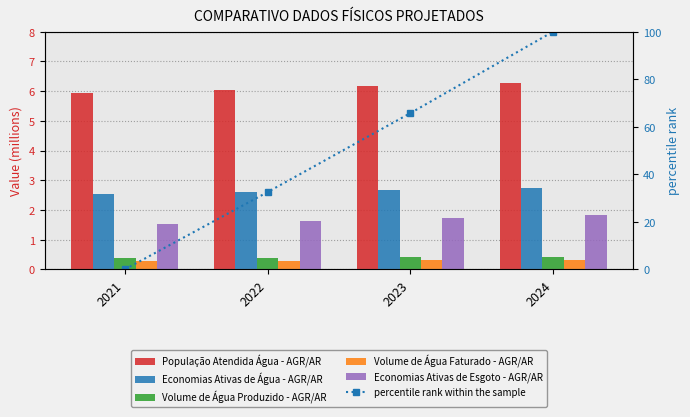

What is the value of the Volume de Água Produzido - AGR/AR bar at the 3rd from the left?

0.4